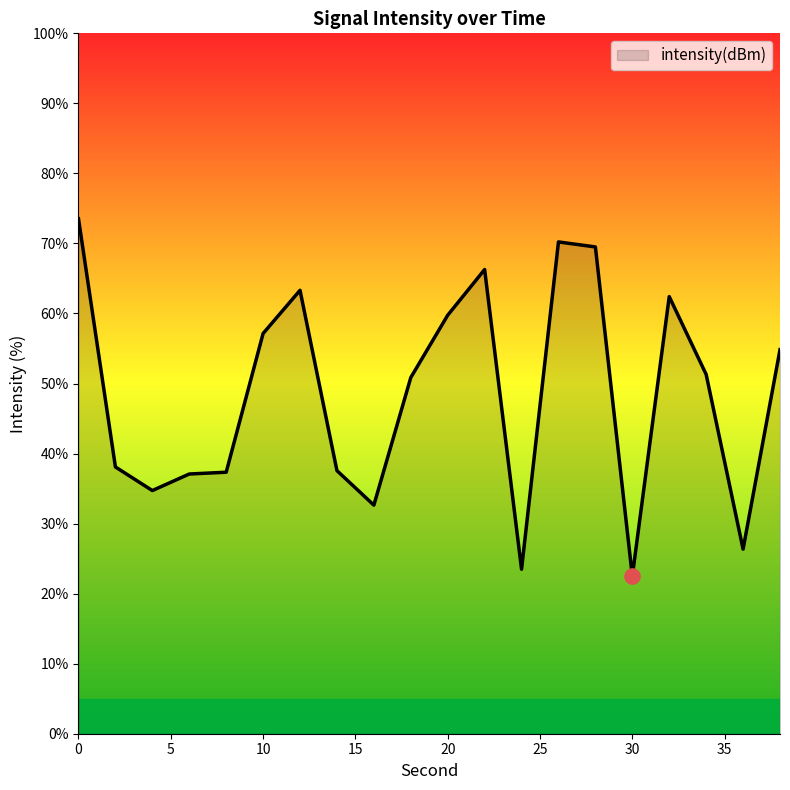

What is the minimum value shown in the chart?

22.5